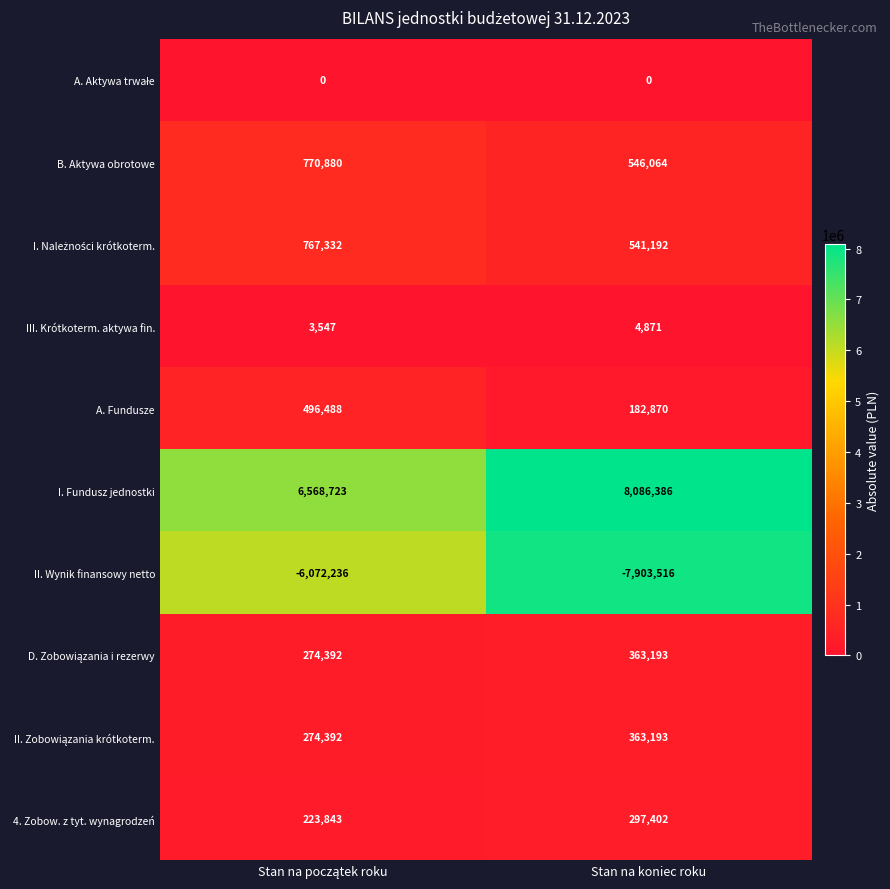

How many values in the A. Fundusze series are below 496488?

1